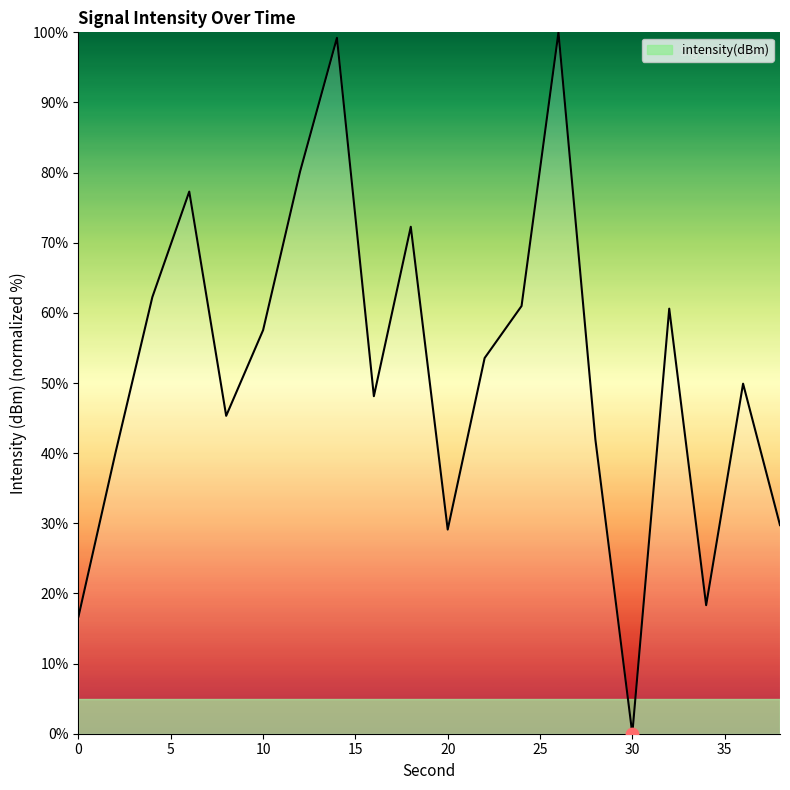

What is the maximum value shown in the chart?

100.0